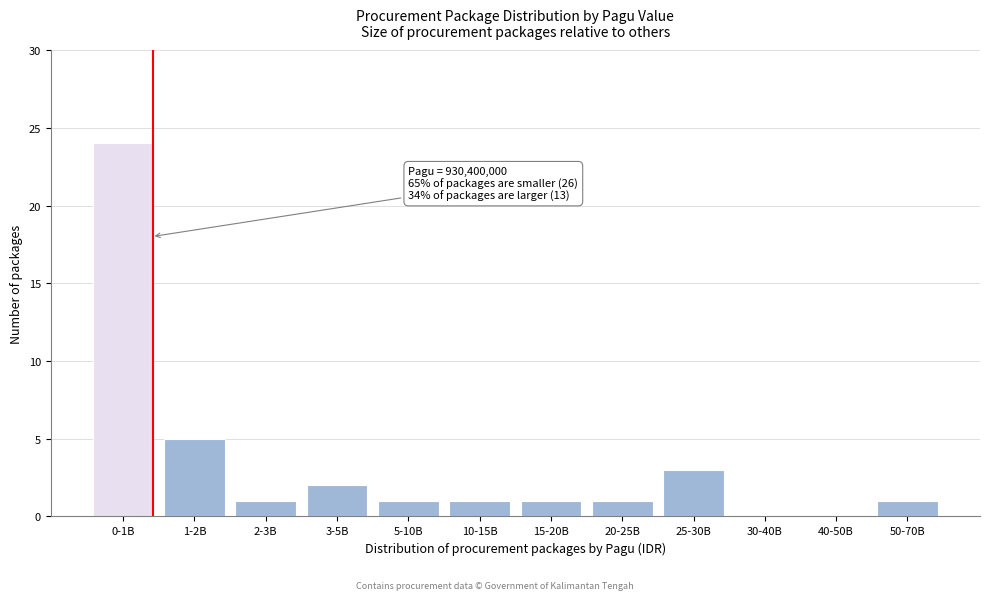

Reading right to left, extract all data points from this chart.

50-70B=1	40-50B=0	30-40B=0	25-30B=3	20-25B=1	15-20B=1	10-15B=1	5-10B=1	3-5B=2	2-3B=1	1-2B=5	0-1B=24